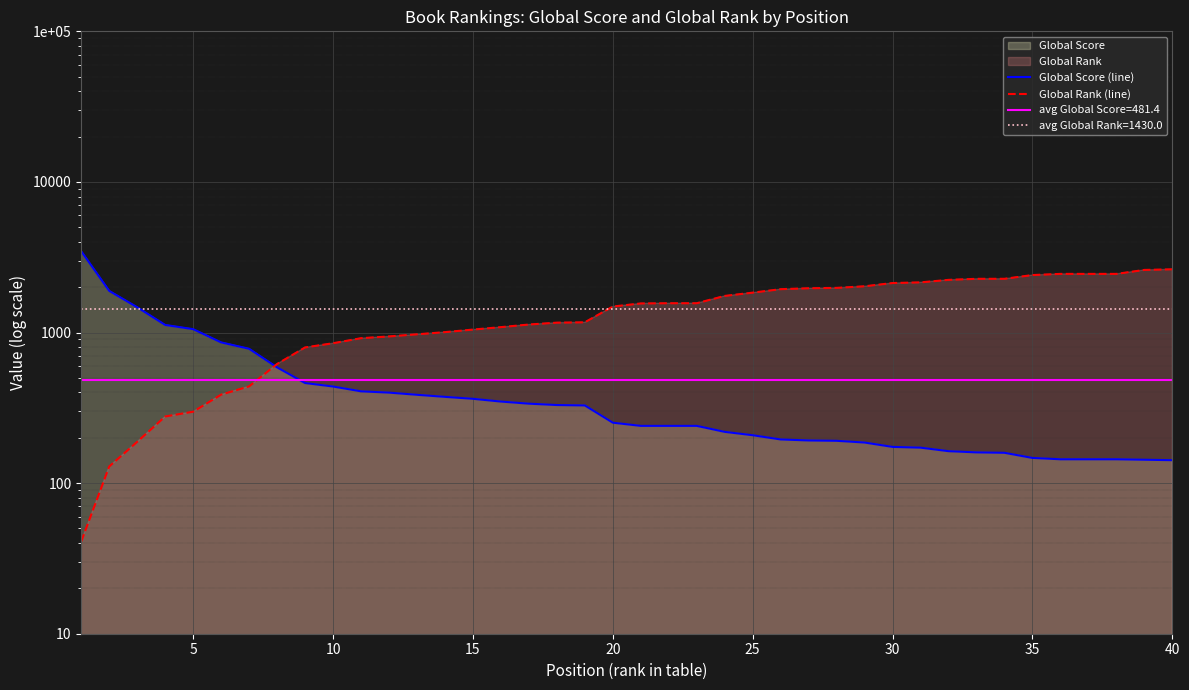

After their last crossing, which series has the higher values: Global Score (line) or Global Rank (line)?

Global Rank (line)